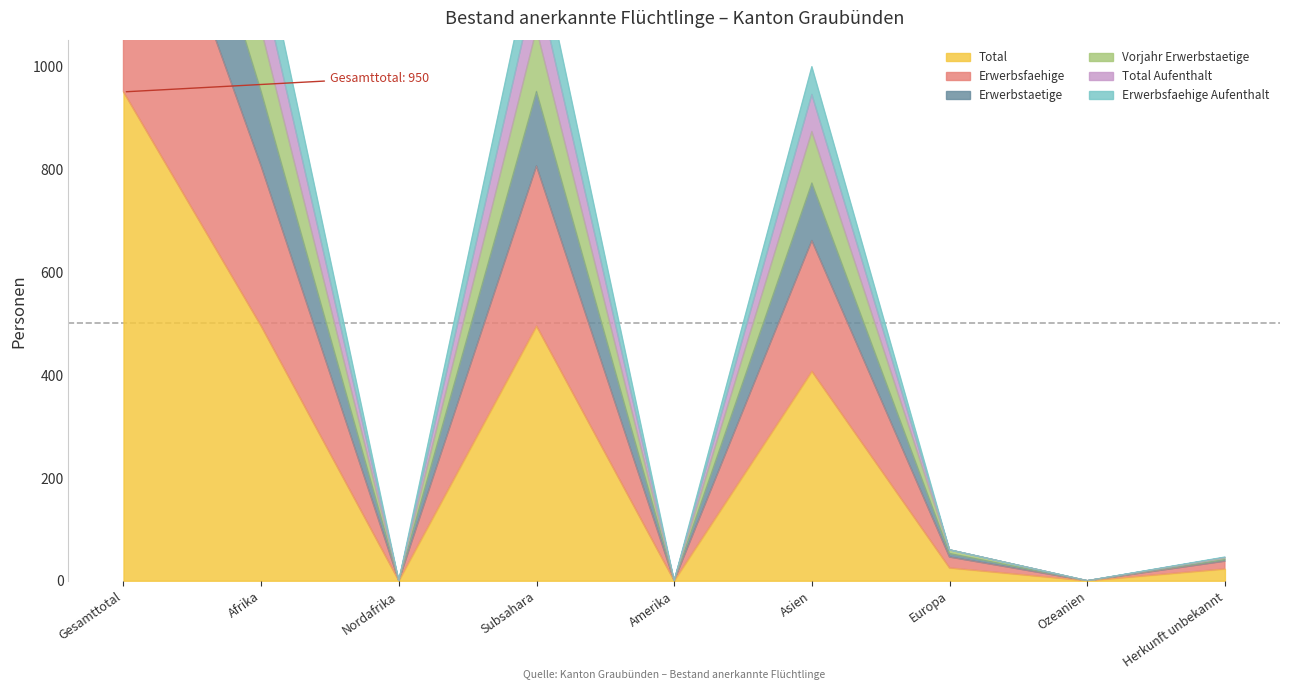

Rank the series by their maximum value, from highest to lowest.

Erwerbstaetige, Total Aufenthalt, Vorjahr Erwerbstaetige, Erwerbsfaehige Aufenthalt, Erwerbsfaehige, Total